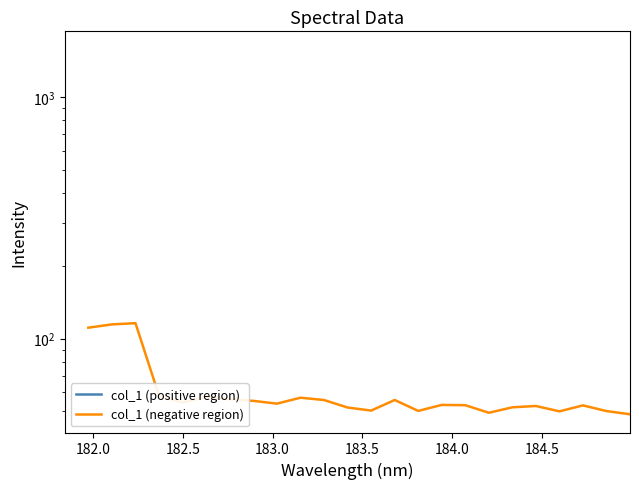

True or false: the data has more than 1 interior local peaks.

True